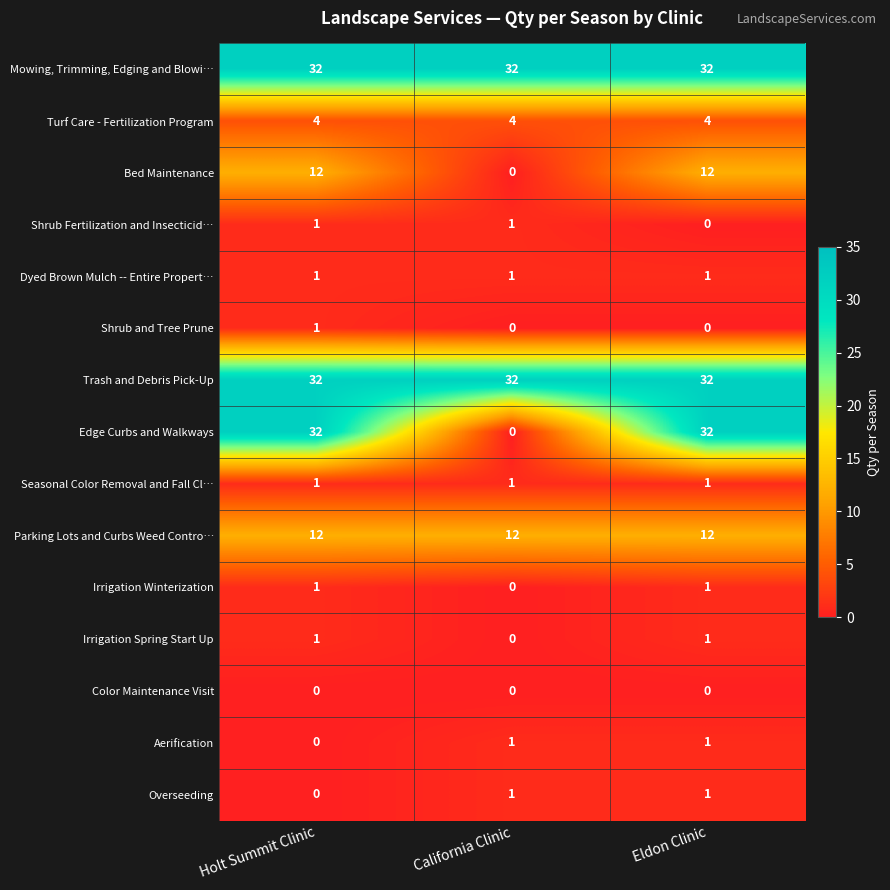

Is it true that Mowing, Trimming, Edging and Blowi… equals 18 at Eldon Clinic?

False